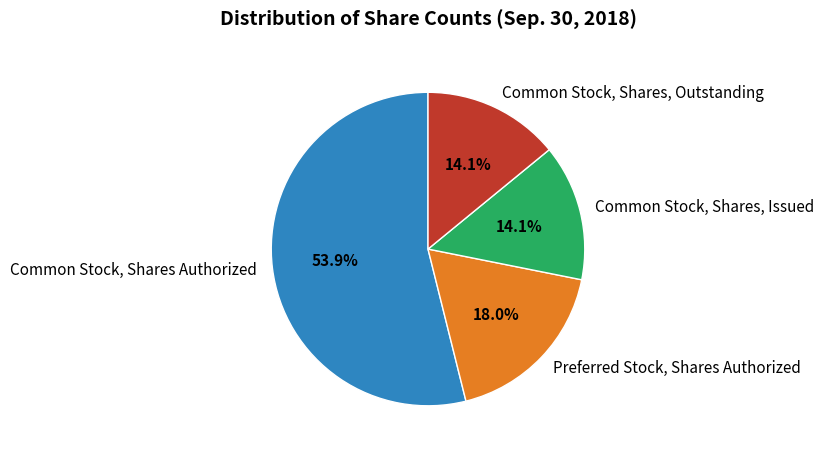

Which category has the biggest portion of the pie?

Common Stock, Shares Authorized